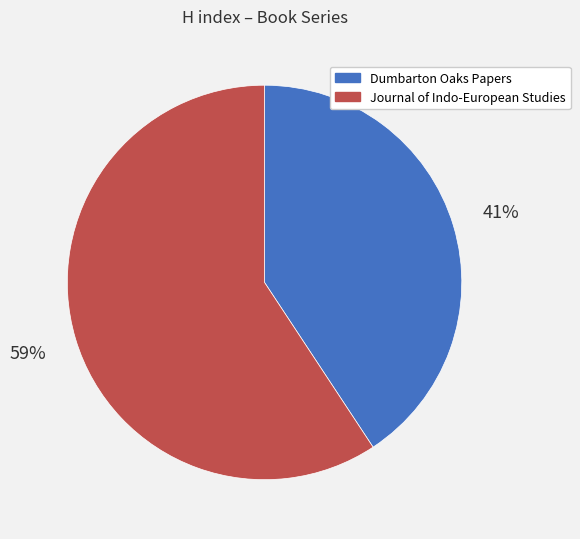

Count the number of slices in the pie.

2